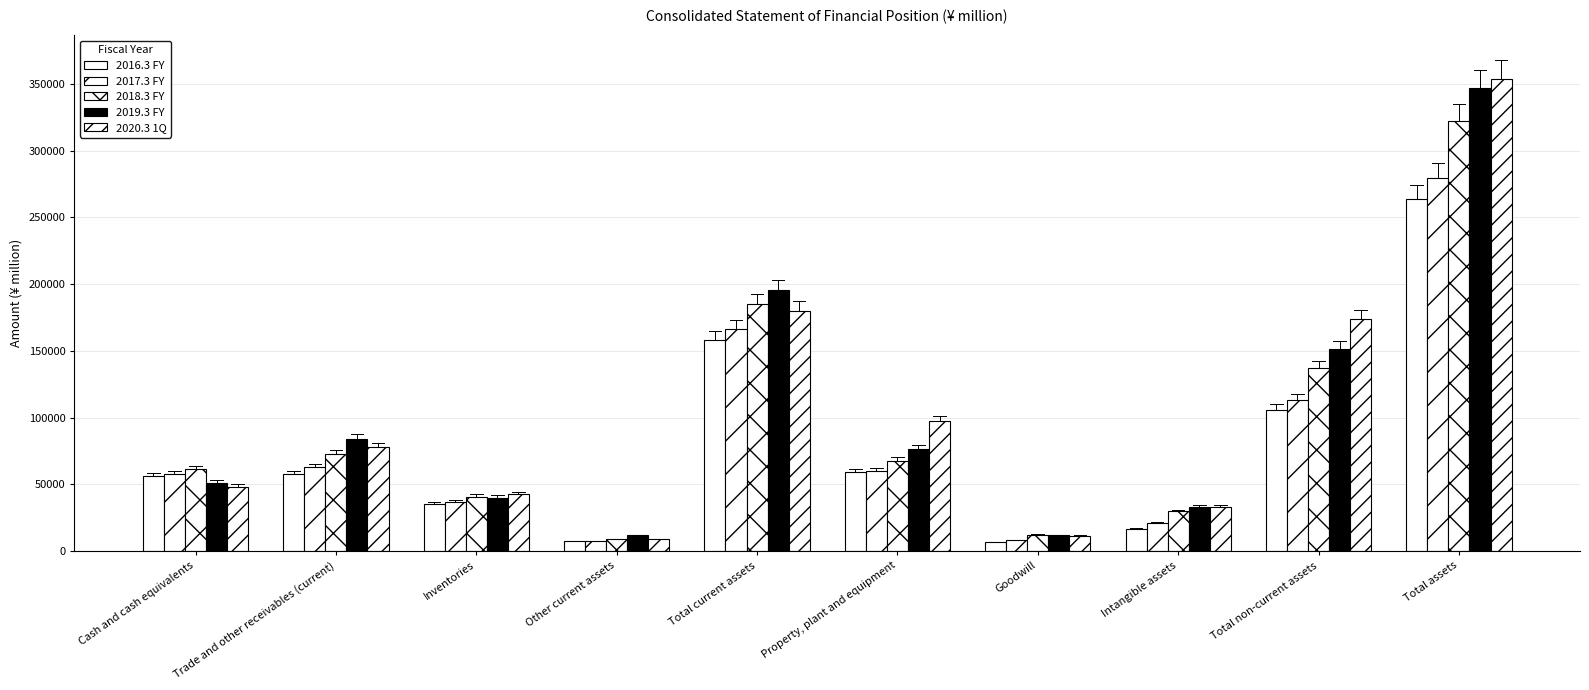

Does the chart contain any negative values?

No